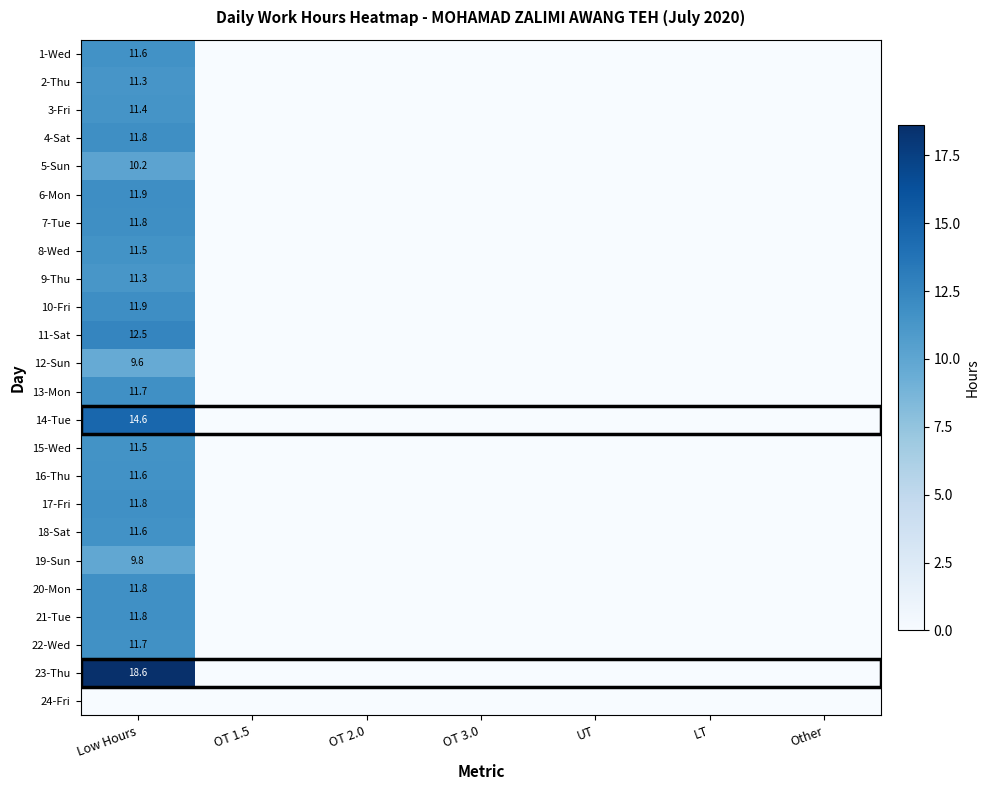

What is the difference between the maximum and minimum values in the 7-Tue series?

11.8